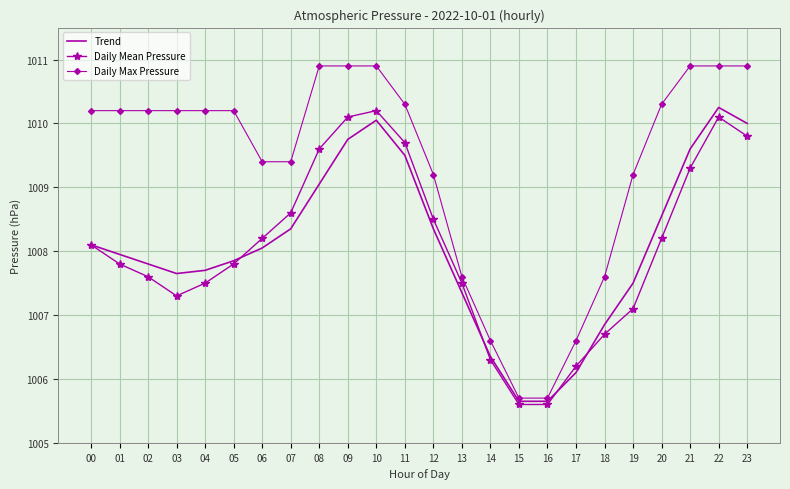

What value does the Daily Max Pressure series have at 23?

1010.9